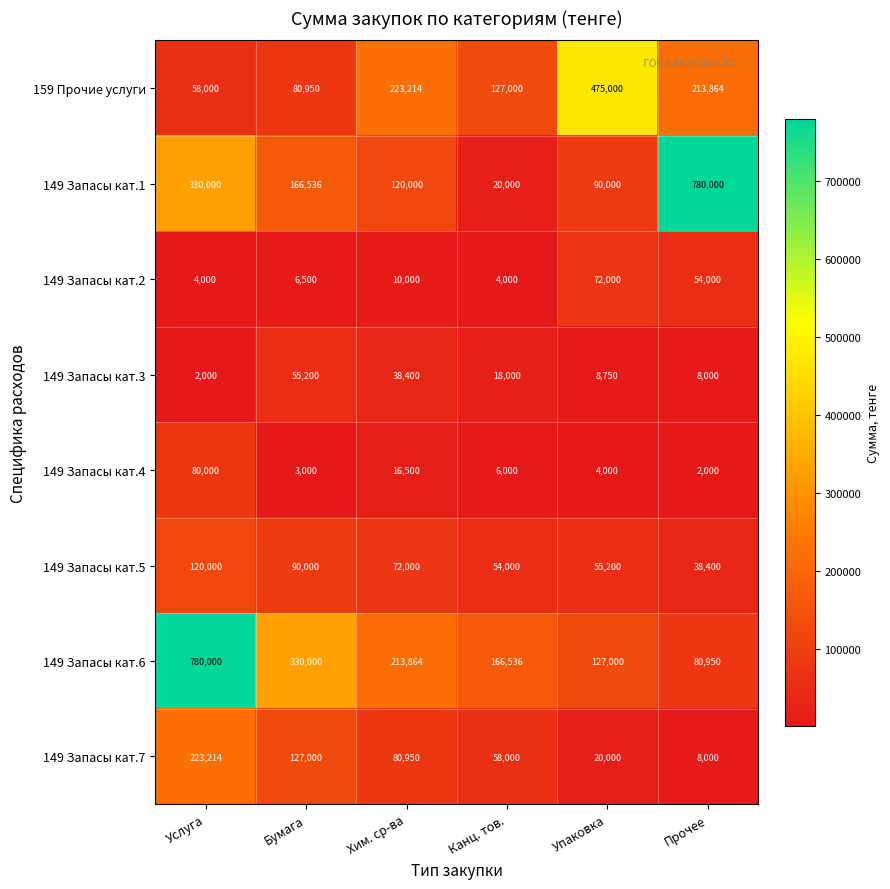

What is the difference between the maximum and minimum values in the 149 Запасы кат.4 series?

78000